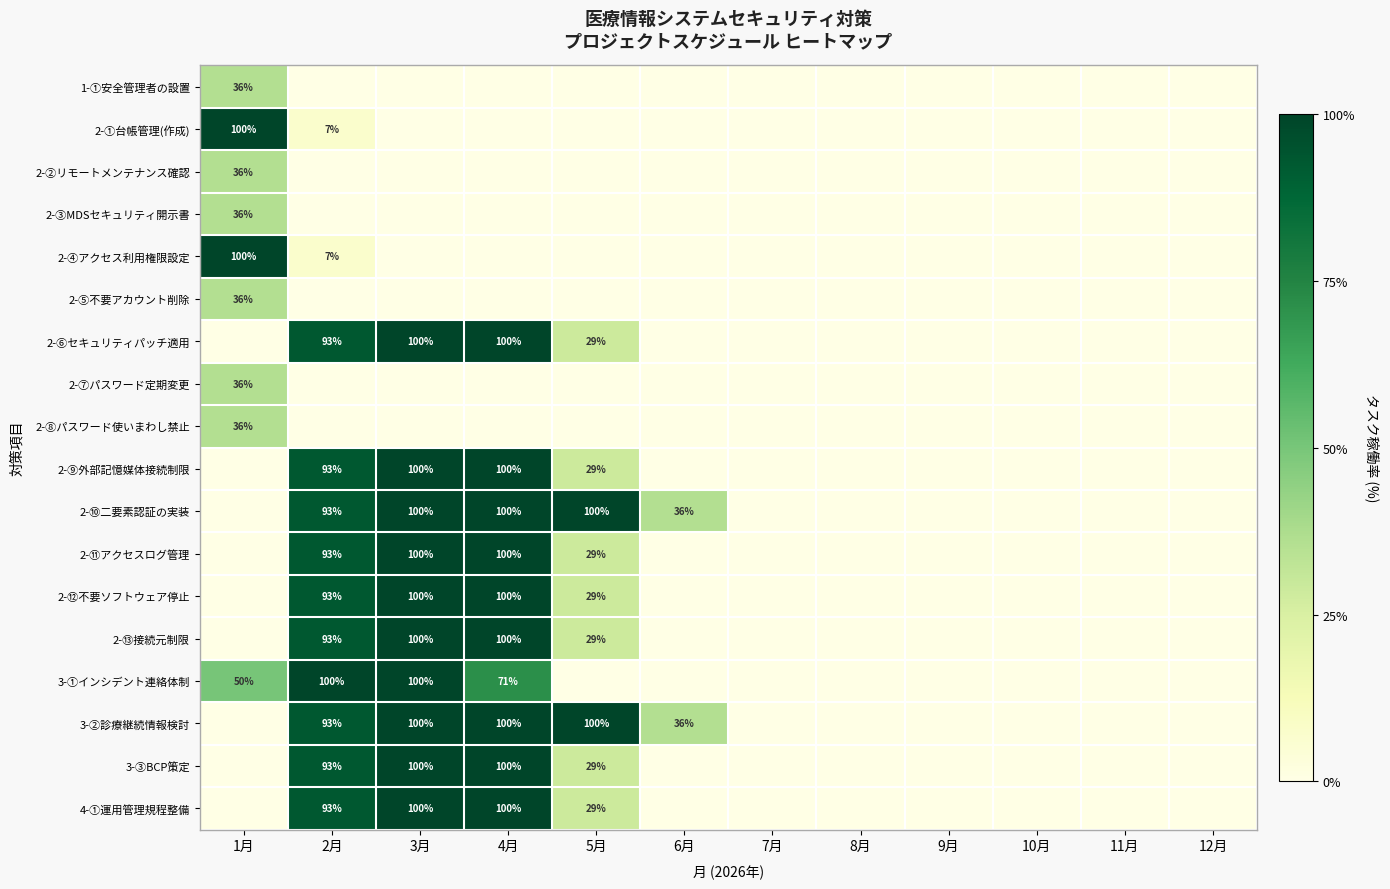

The 2-③MDSセキュリティ開示書 series shows 47 at 1月. True or false?

False